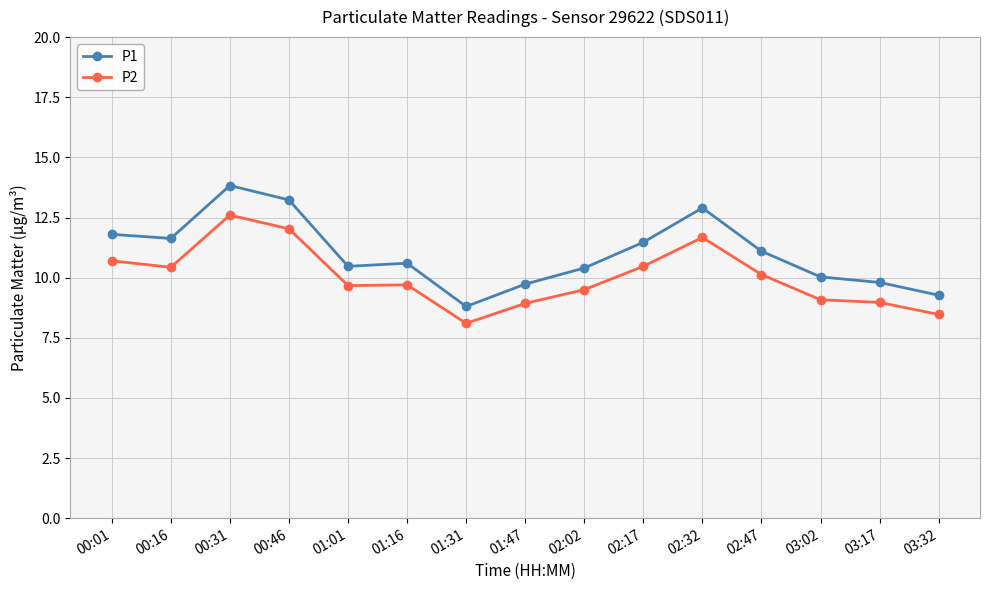

In P2, how many points are lower than both neighbors (excluding endpoints)?

3